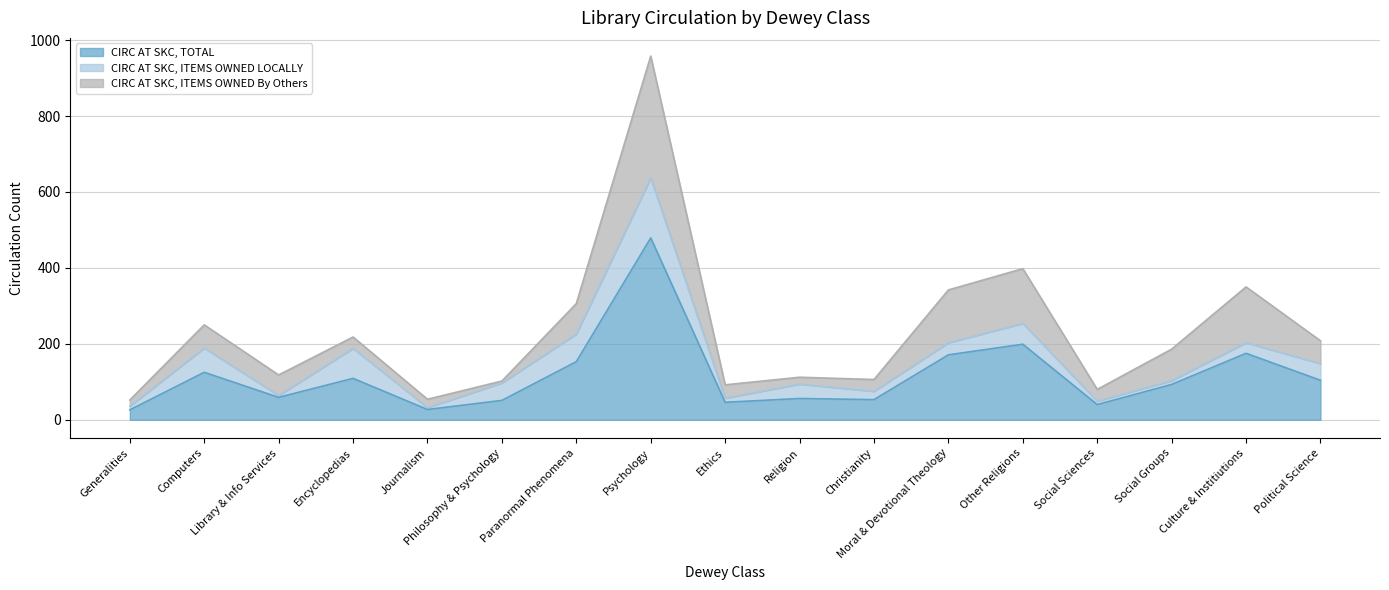

What is the label of the 5th point from the right?

Other Religions